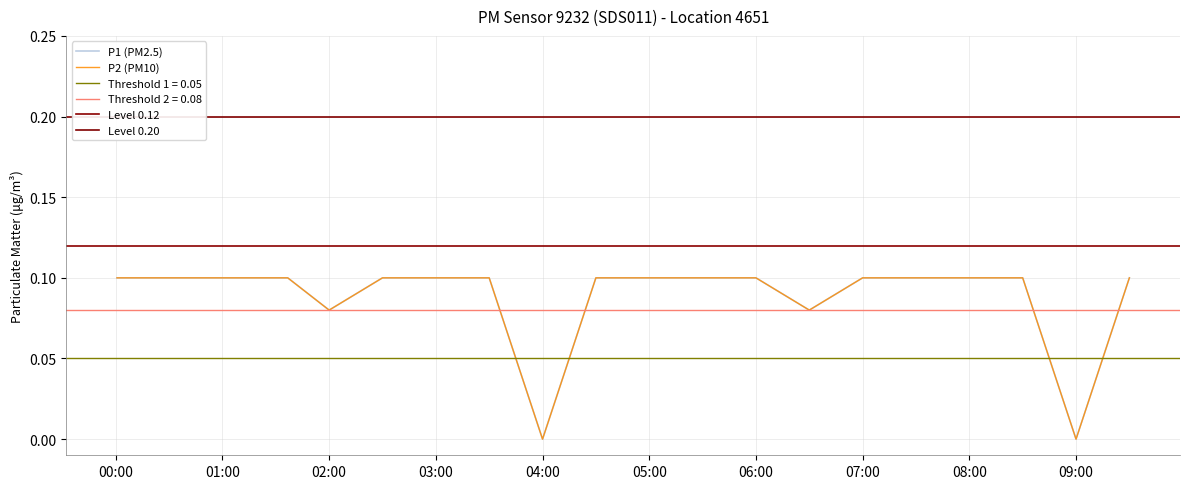

What is the sum of all P2 values?

1.8